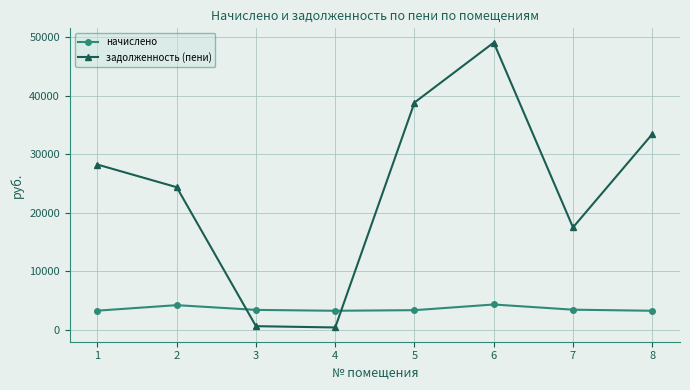

Which series has the largest total across all categories?

задолженность (пени)